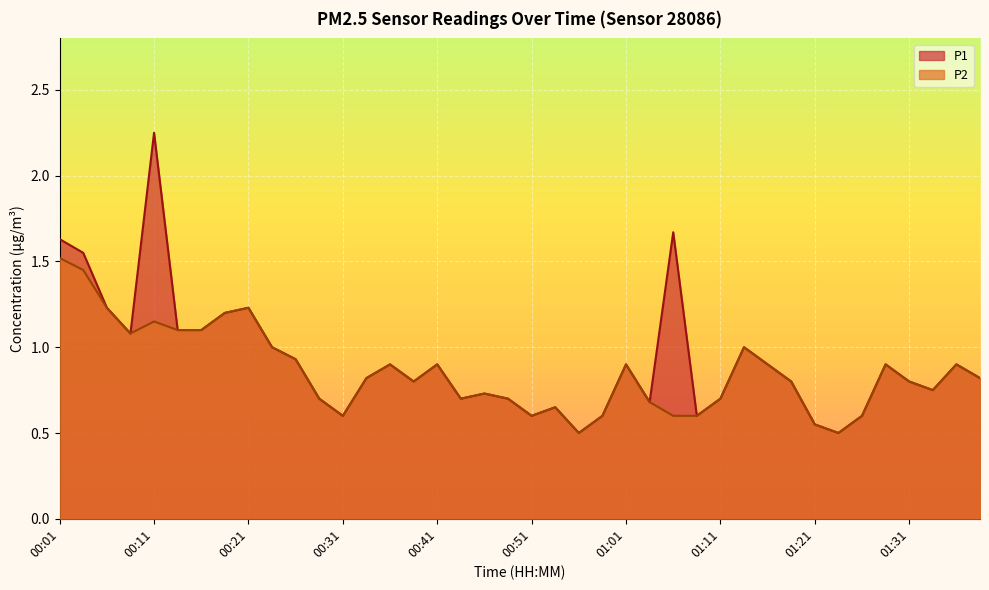

At which label is P1 closest to 1?

00:24